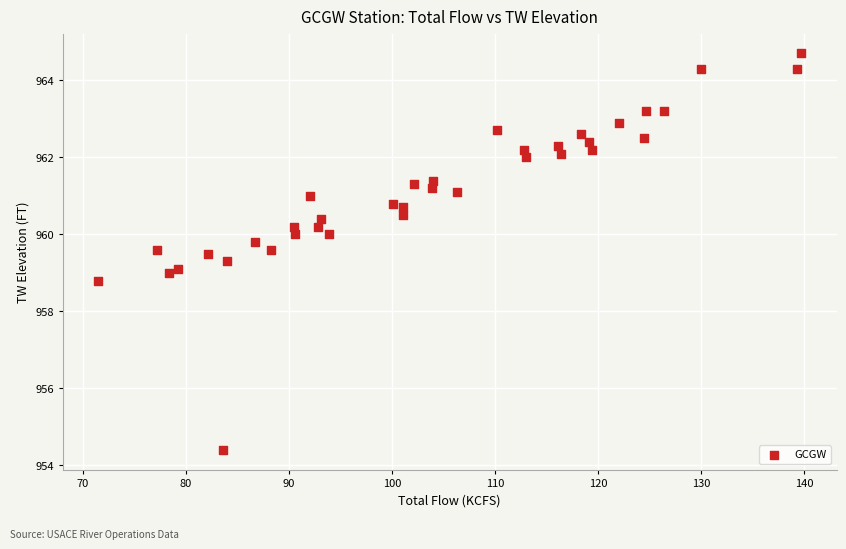

What is the range of Y values (max minus min)?

10.3